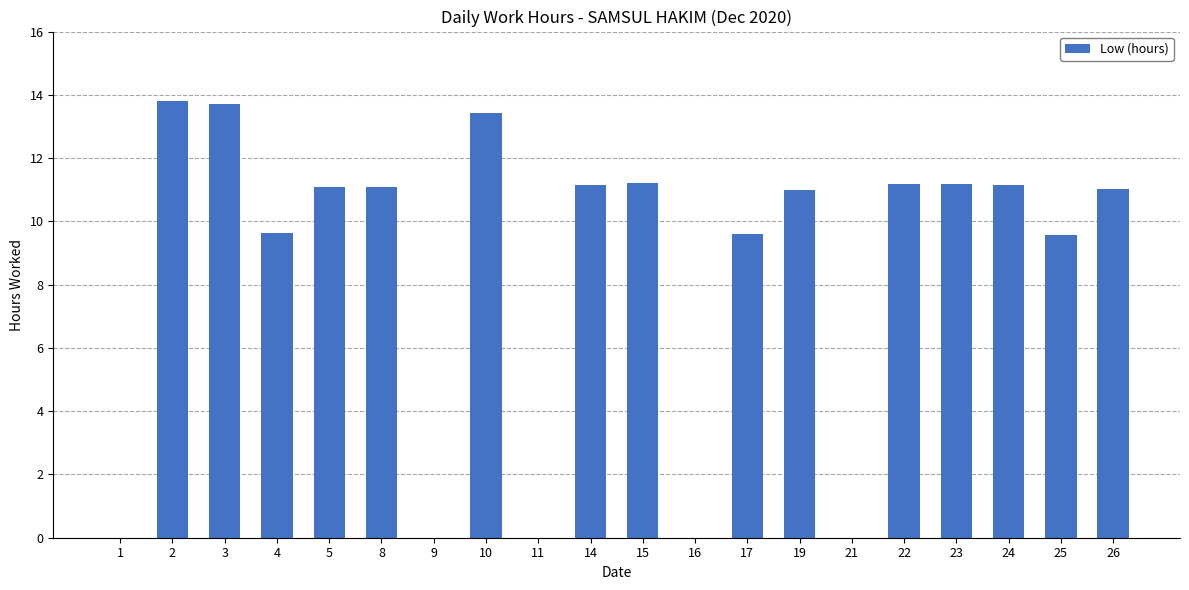

True or false: the data shows 0.0 at 9.

True